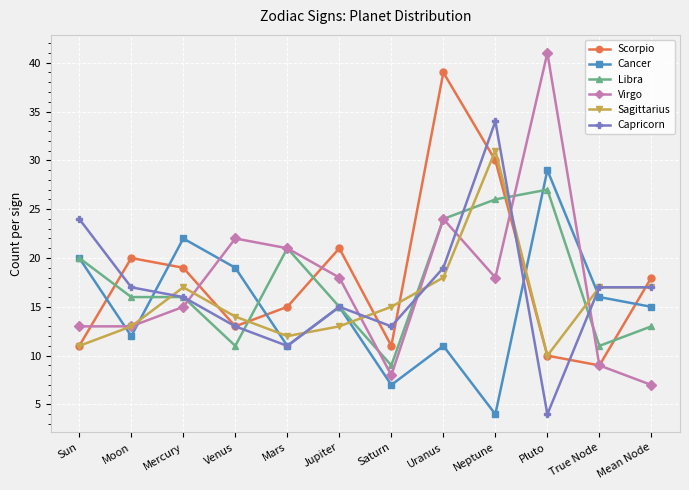

Where do Libra and Virgo first cross each other?

Mercury and Venus